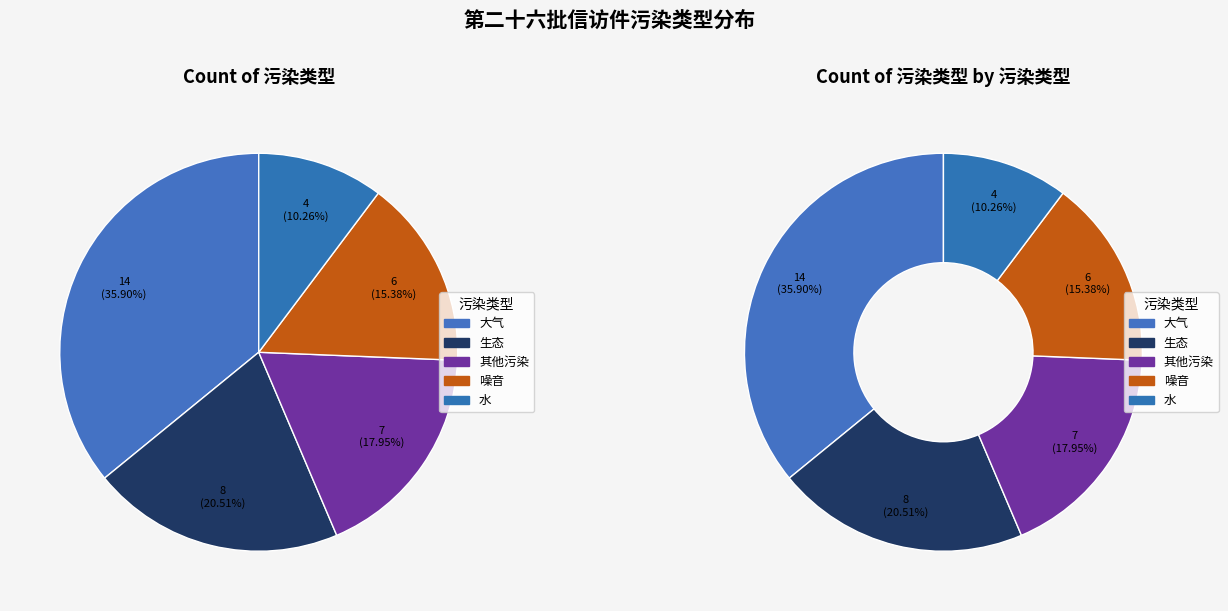

Which category has the biggest portion of the pie?

大气